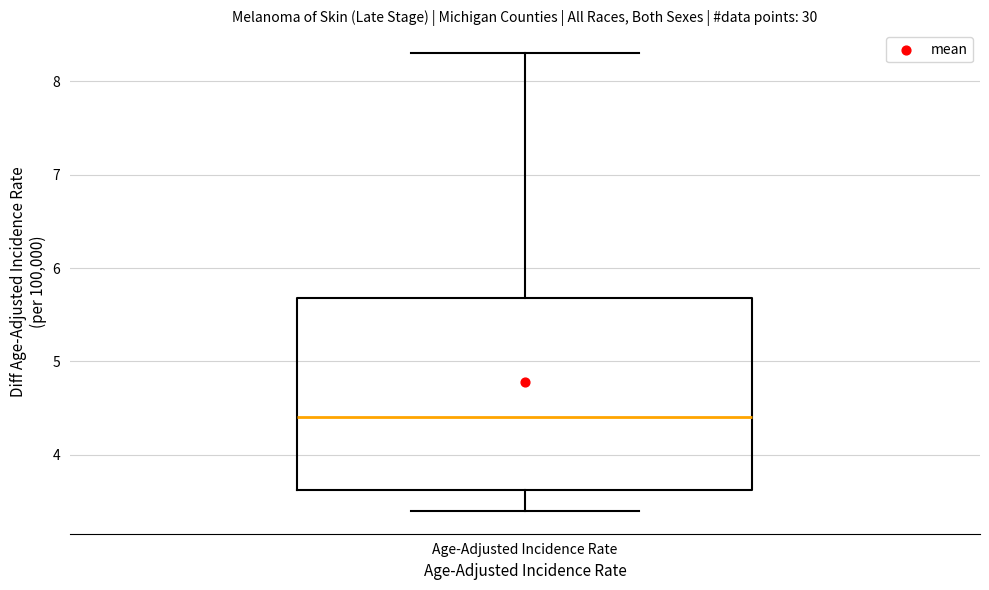

Read this box plot against the y-axis: the position of the median line, the range covered by the box, and the ends of both whiskers. The values are not printed on the chart, so give them approximately, as read against the axis.

median 4.4, box 3.6 to 5.7, whiskers 3.4 to 8.3